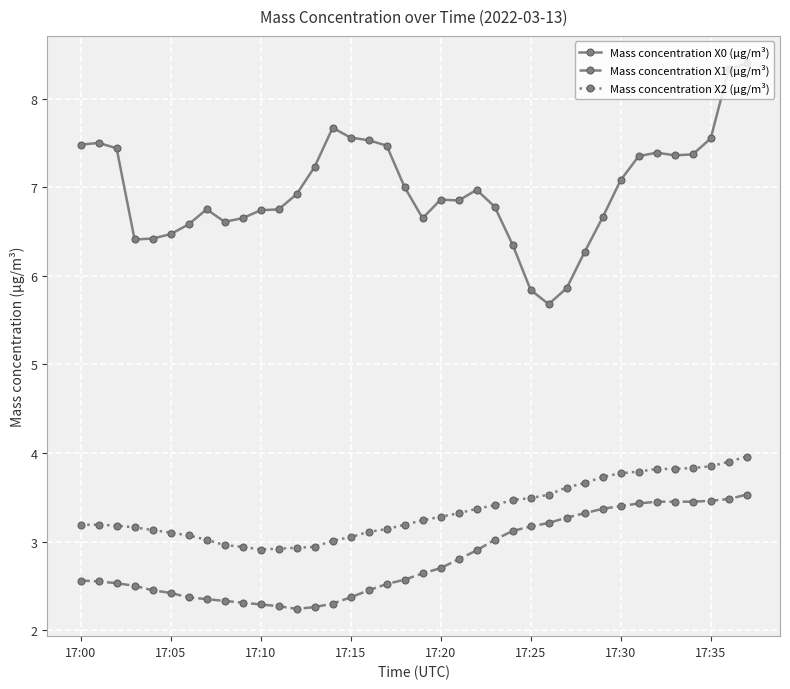

True or false: Mass concentration X1 (μg/m³) and Mass concentration X2 (μg/m³) intersect in this chart.

False